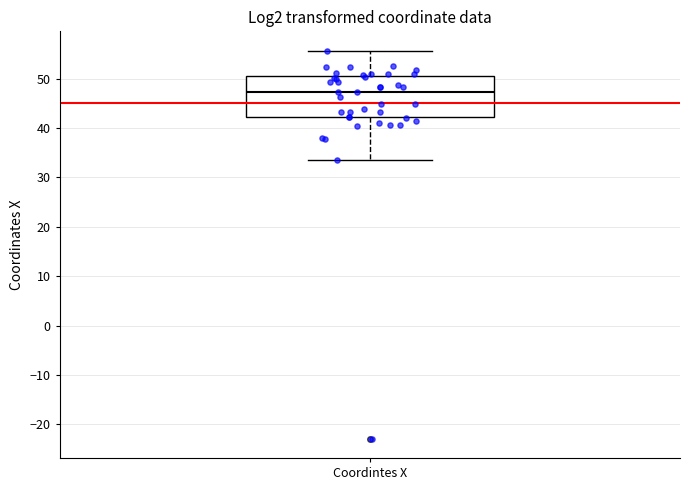

Where is the lower edge of the box for Coordintes X on the y-axis? The values are not printed on the chart, so give them approximately, as read against the axis.

42